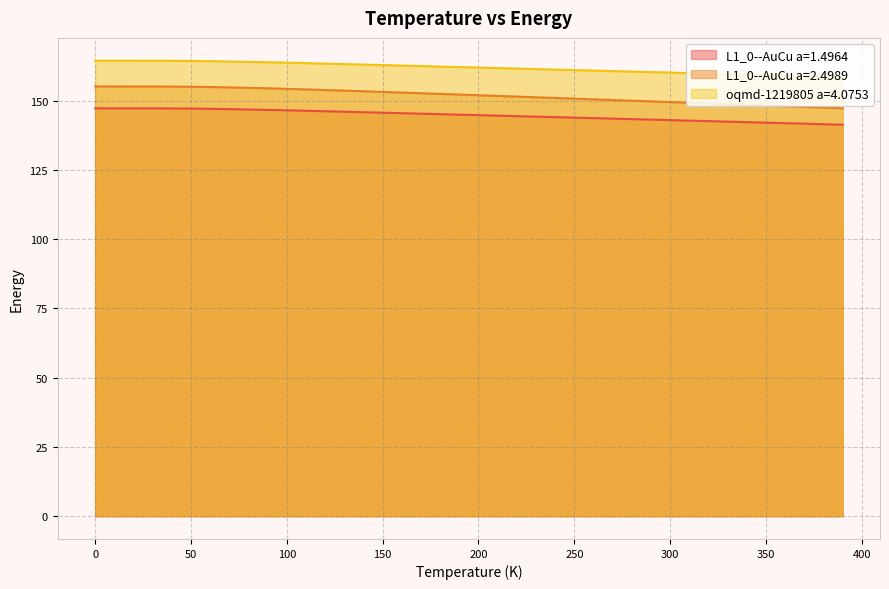

What are all the series names shown in the legend?

L1_0--AuCu a=1.4964, L1_0--AuCu a=2.4989, oqmd-1219805 a=4.0753